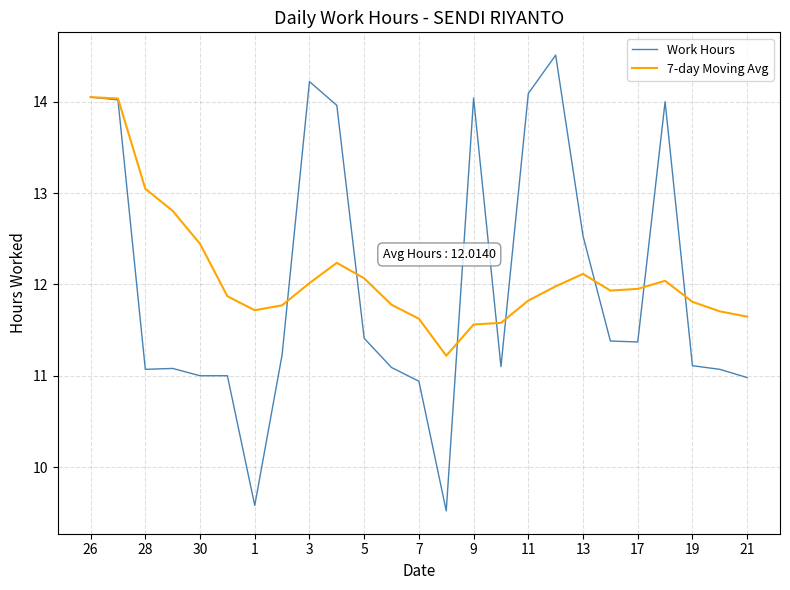

List the series in order of their peak value, lowest first.

7-day Moving Avg, Work Hours